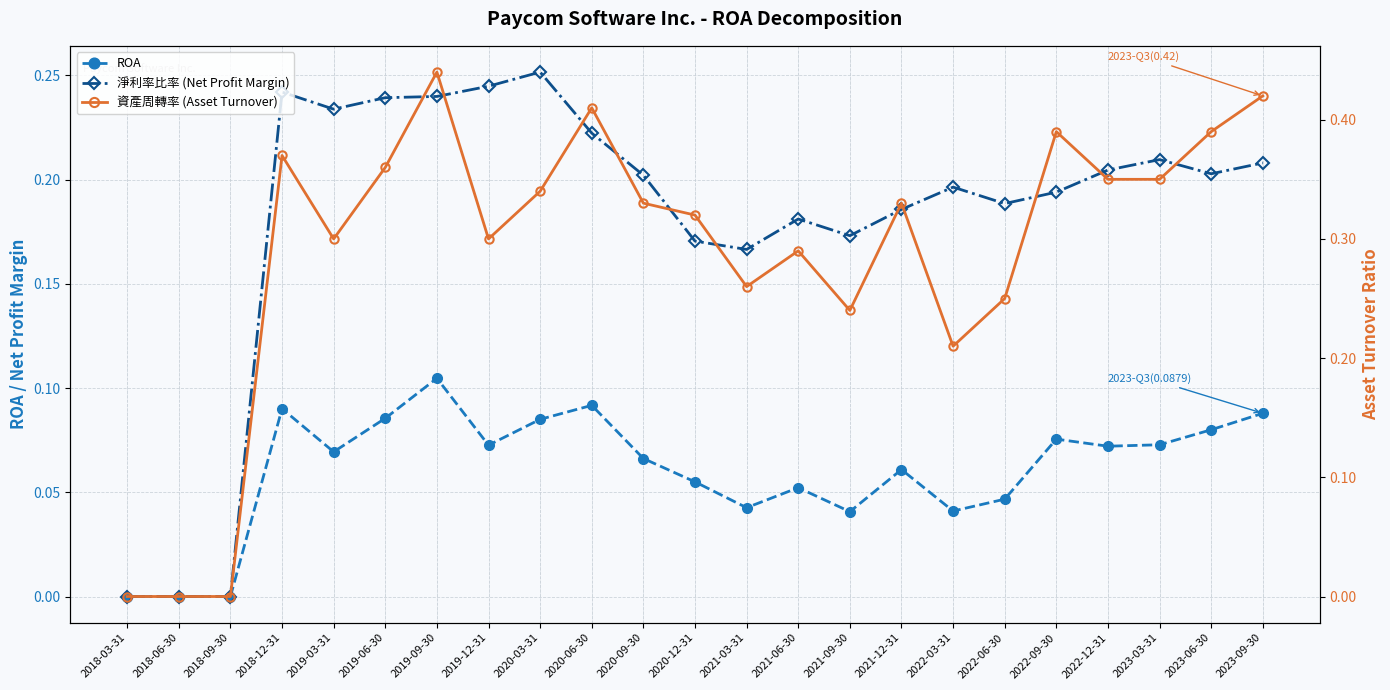

What is the highest value of the 資產周轉率 (Asset Turnover) series?

0.4